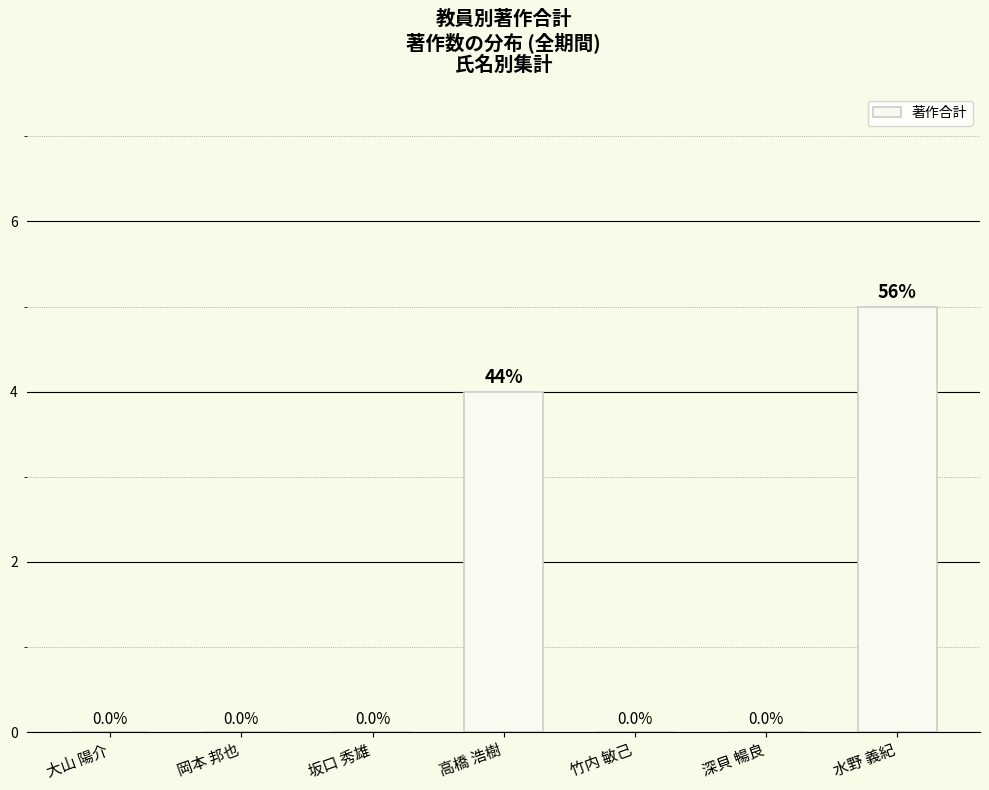

How many values are between 0 and 4?

6